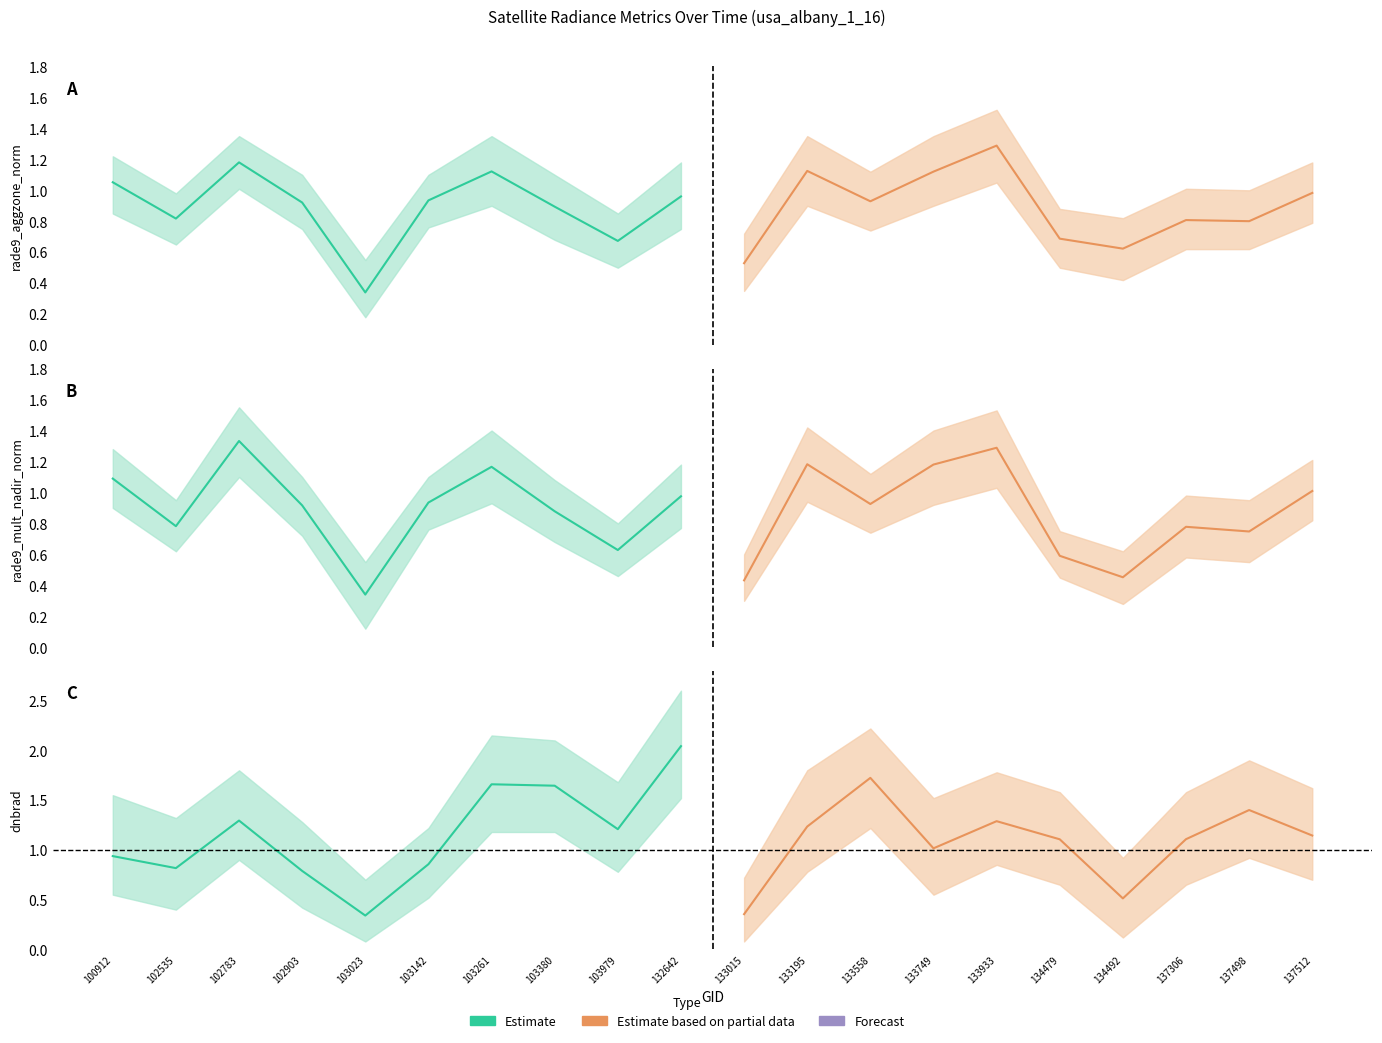

True or false: rade9_aggzone_norm (est) has more than 0 points higher than both neighbors.

True